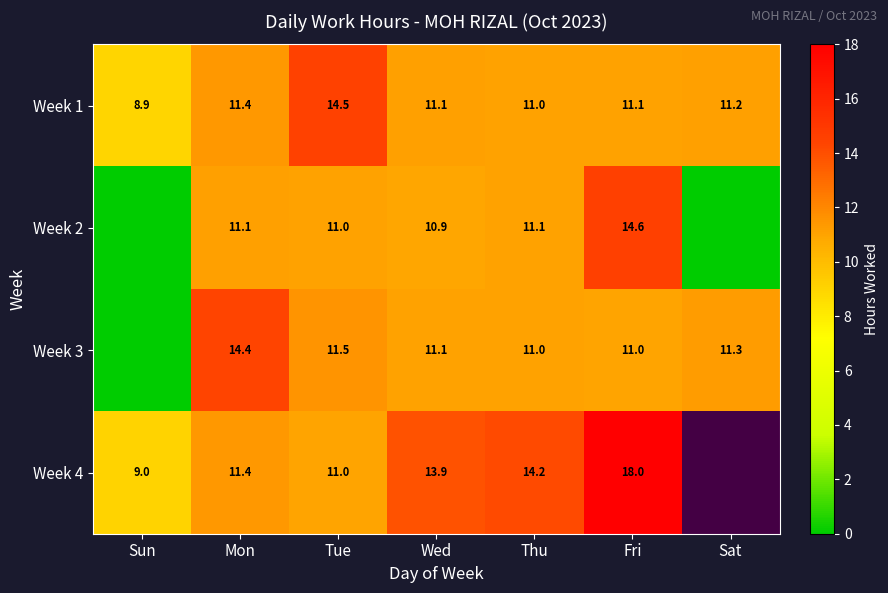

Where does the Week 1 series first go above 11?

Mon